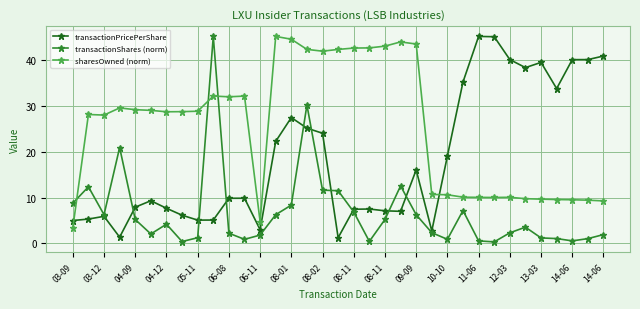

What is the sum of all transactionShares (norm) values?

233.6